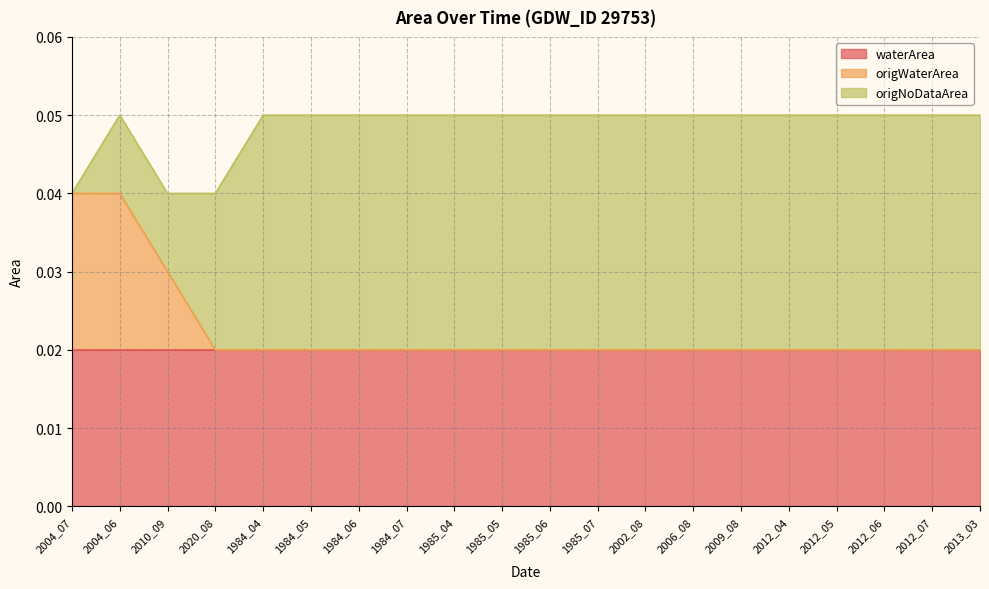

What are all the series names shown in the legend?

waterArea, origWaterArea, origNoDataArea